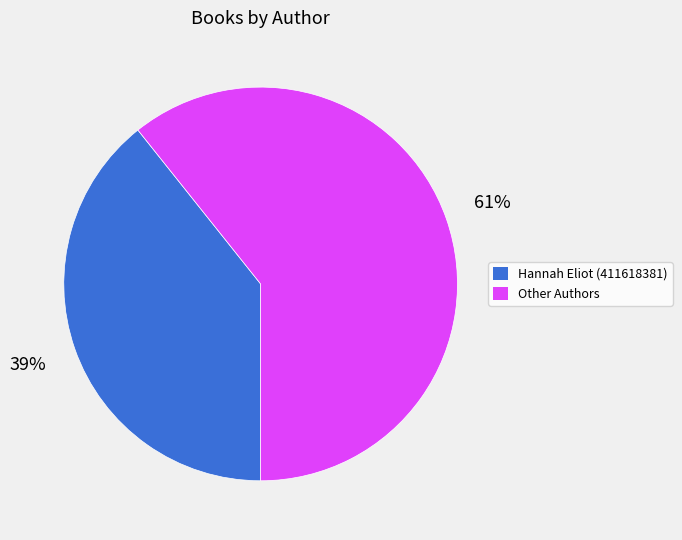

Between Other Authors and Hannah Eliot (411618381), which is larger?

Other Authors